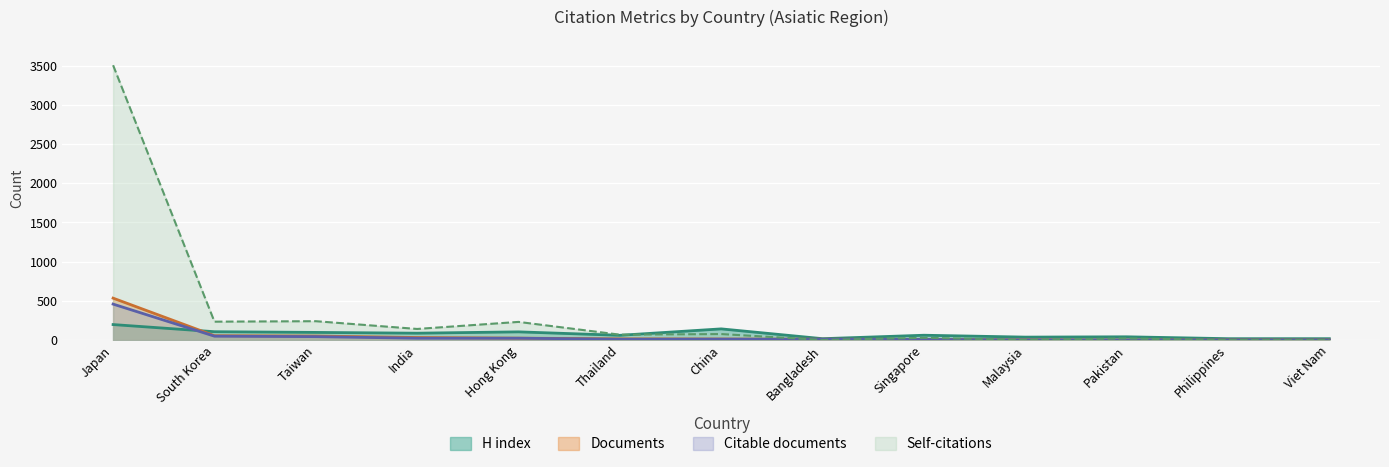

Where is Documents nearest to the value 268?

South Korea